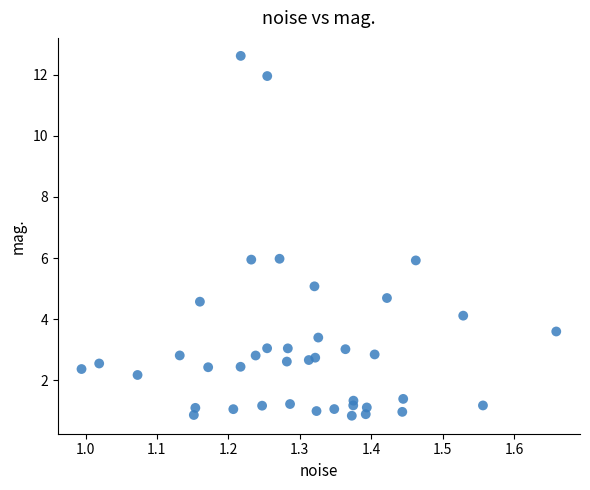

What is the range of Y values (max minus min)?

11.8